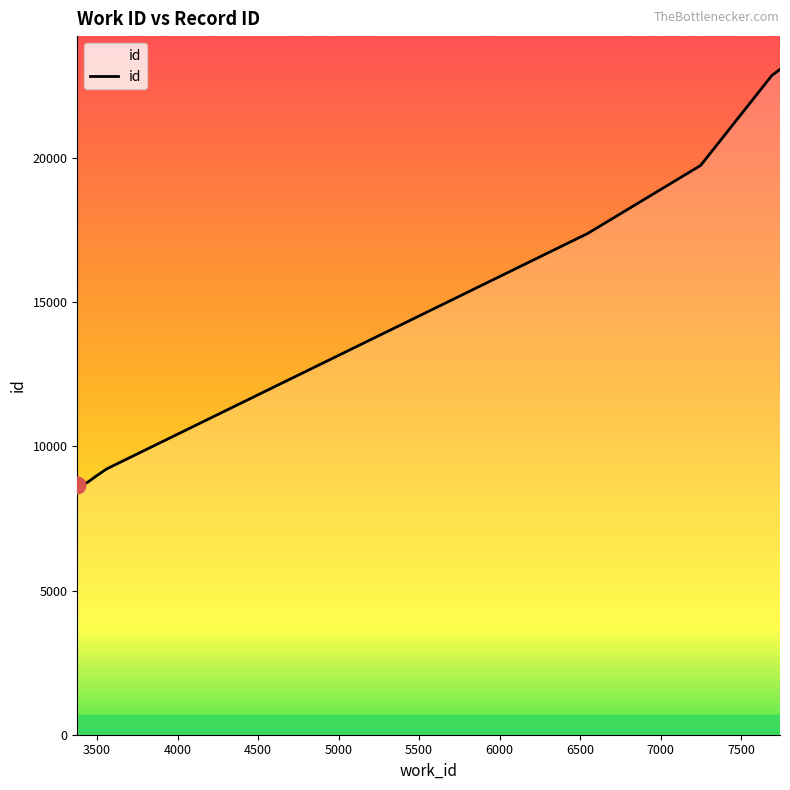

What is the minimum value shown in the chart?

8654